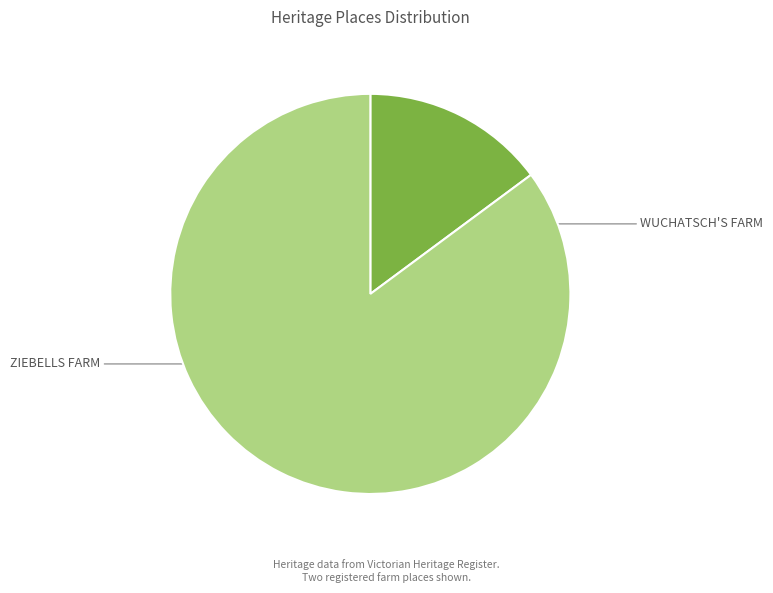

How many segments does this pie chart have?

2